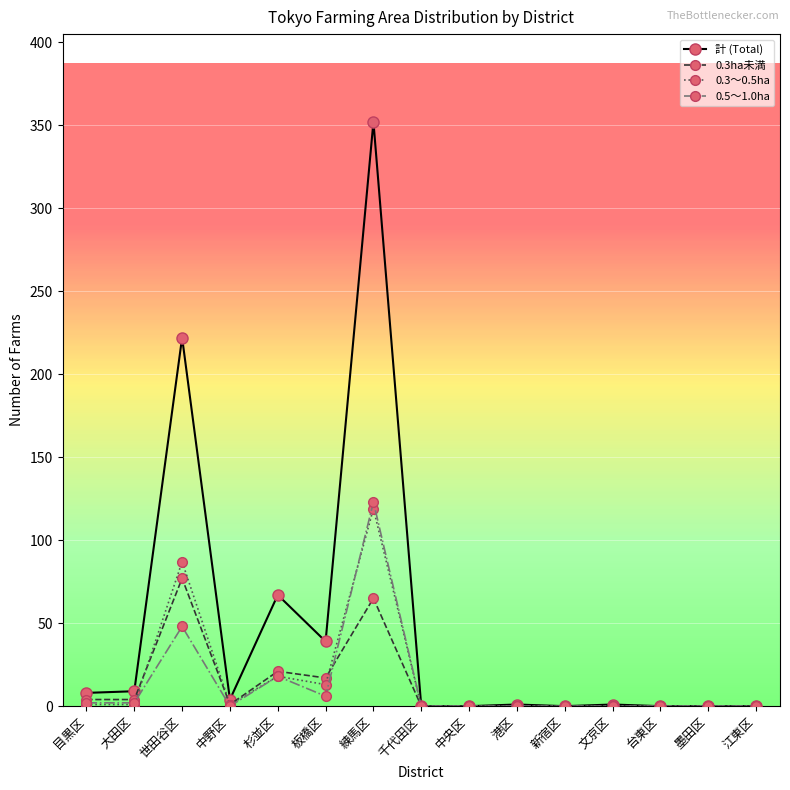

Where is the first local maximum for 0.5～1.0ha?

世田谷区